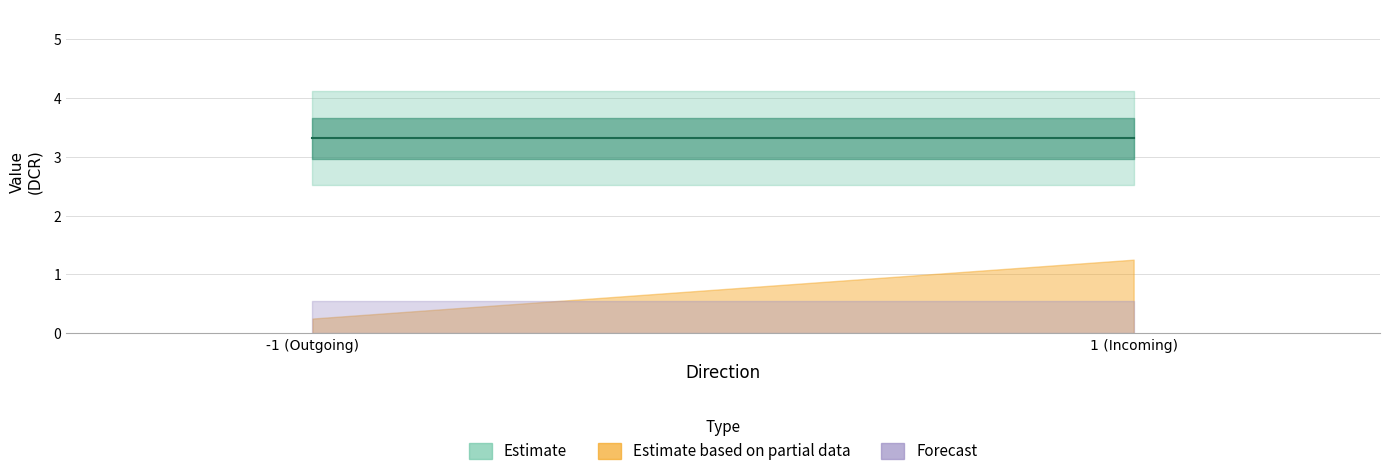

At which category is the sum across all series the highest?

1